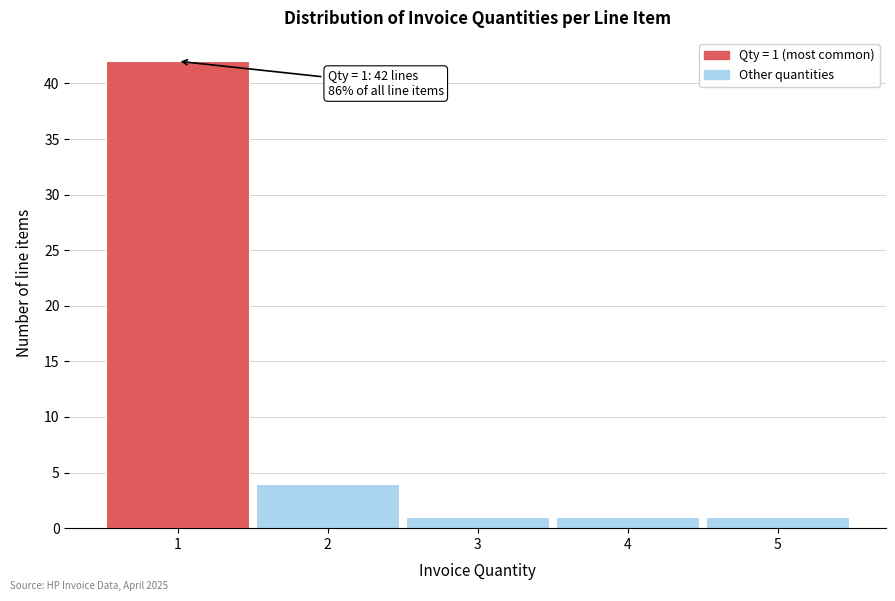

Over which range of the x-axis is the bar tallest?

0.5 to 1.5